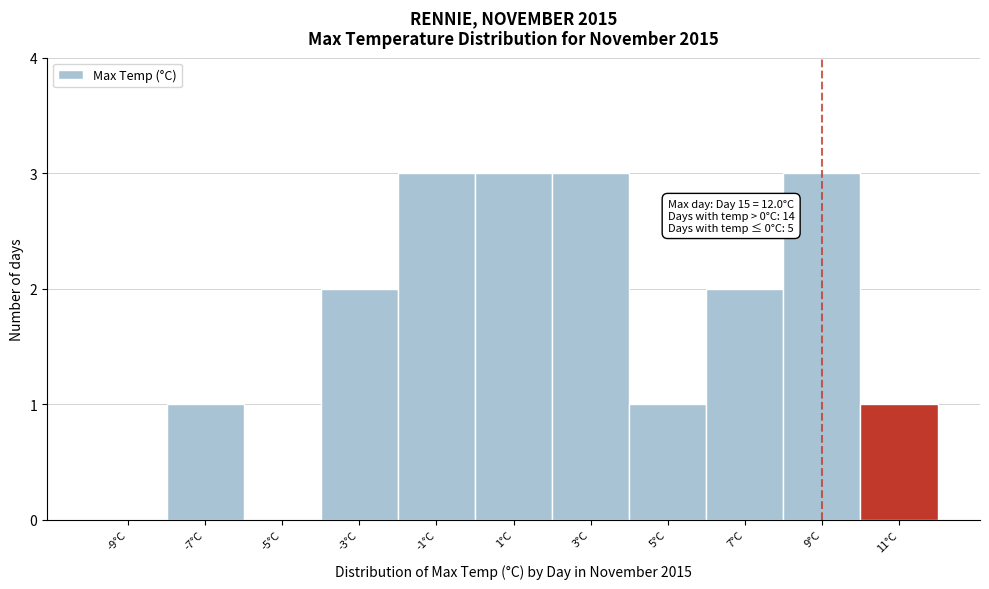

Reading left to right, extract all data points from this chart.

-9°C=0	-7°C=1	-5°C=0	-3°C=2	-1°C=3	1°C=3	3°C=3	5°C=1	7°C=2	9°C=3	11°C=1